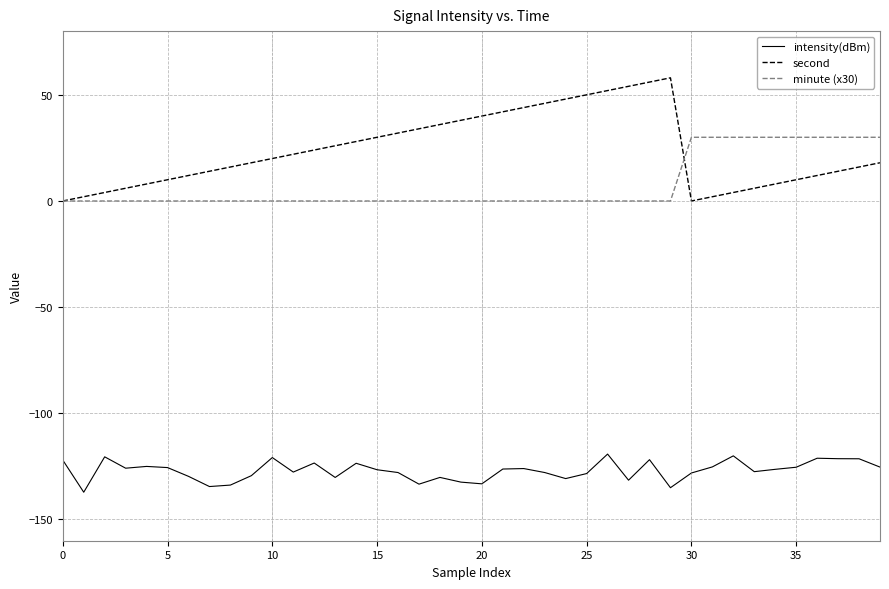

True or false: intensity(dBm) has more than 0 interior local peaks.

True